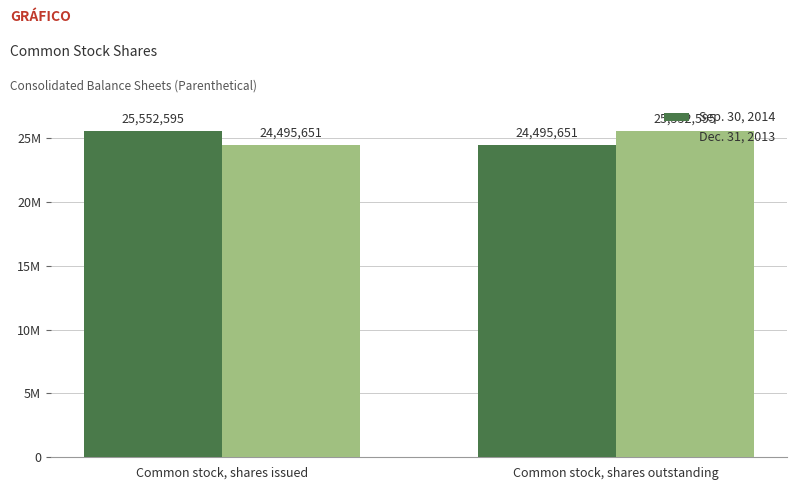

Between Common stock, shares outstanding and Common stock, shares issued, which is larger?

Common stock, shares issued